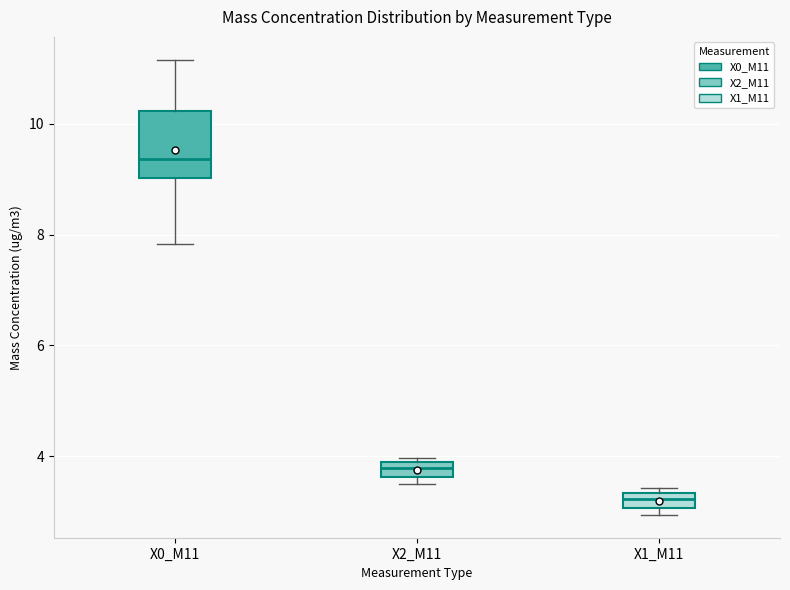

Where is the upper edge of the box for X0_M11 on the y-axis? The values are not printed on the chart, so give them approximately, as read against the axis.

10.2